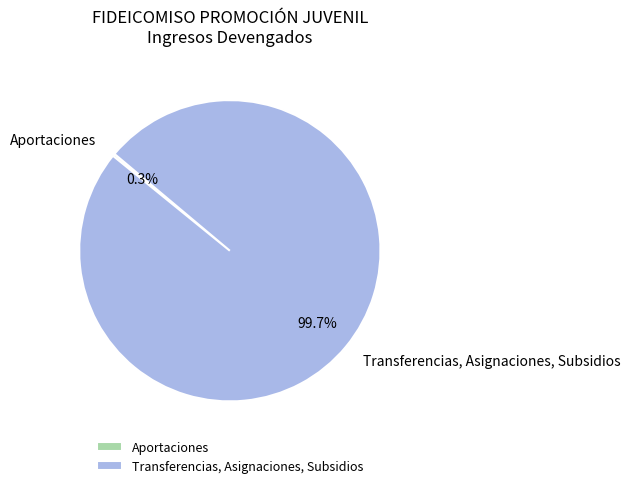

Is Transferencias, Asignaciones, Subsidios the majority of the pie?

Yes